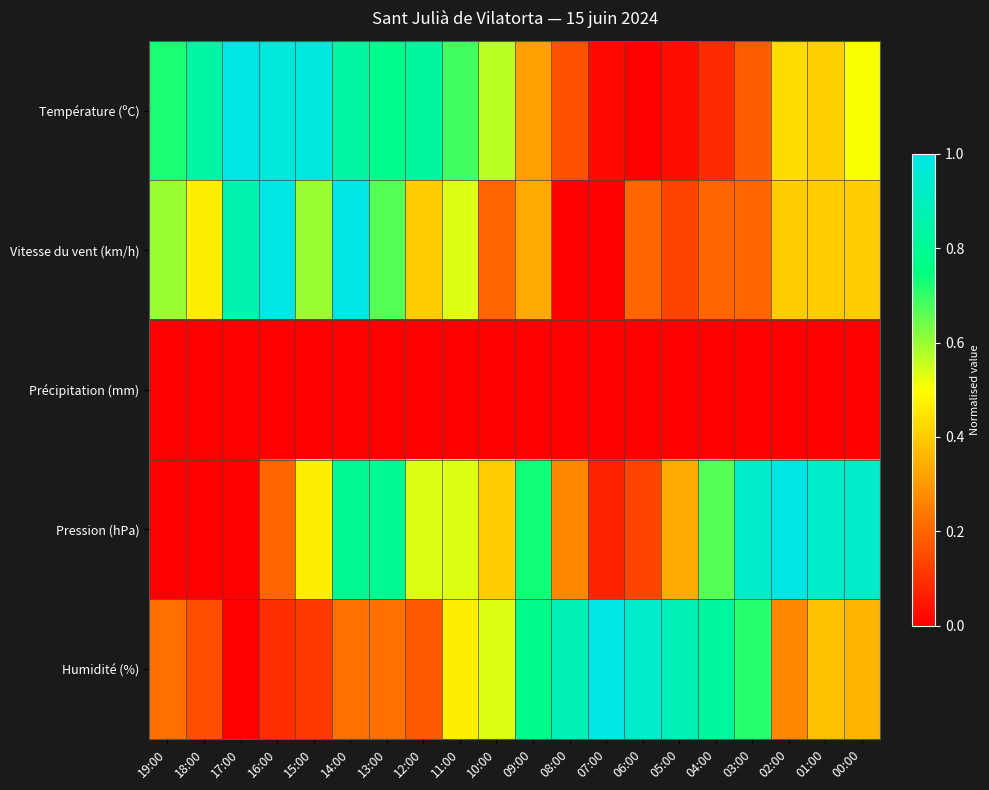

What is the total value across all series at 06:00?

1.3